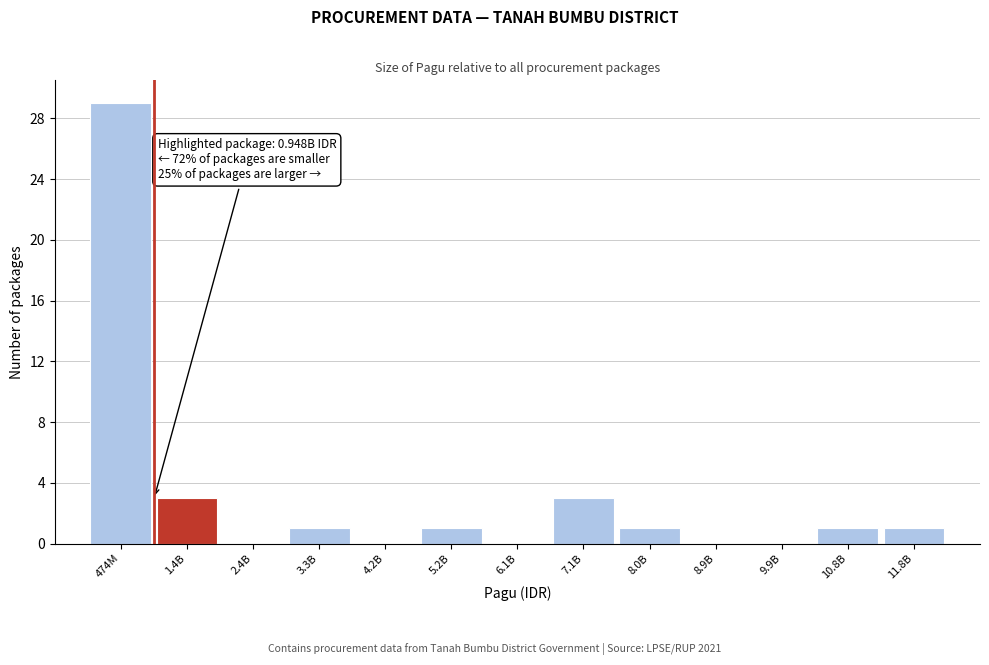

Reading right to left, what are all the values shown in this chart?

11.8B=1	10.8B=1	9.9B=0	8.9B=0	8.0B=1	7.1B=3	6.1B=0	5.2B=1	4.2B=0	3.3B=1	2.4B=0	1.4B=3	474M=29